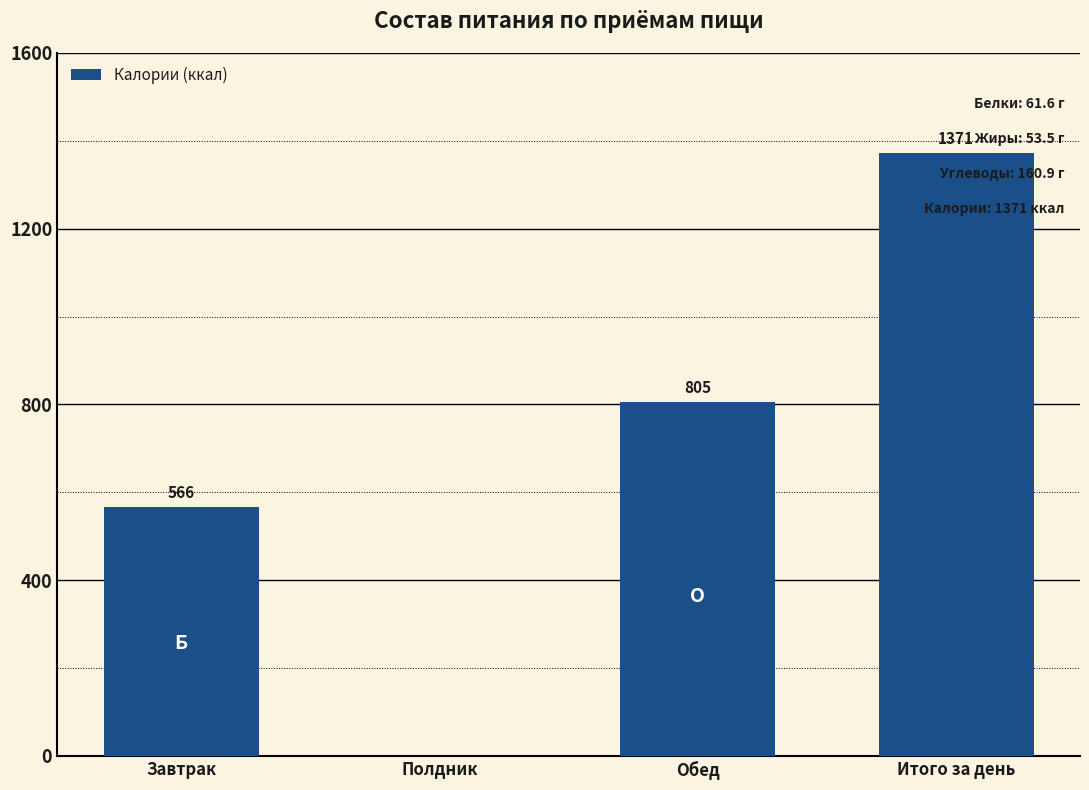

Are the bars horizontal?

No